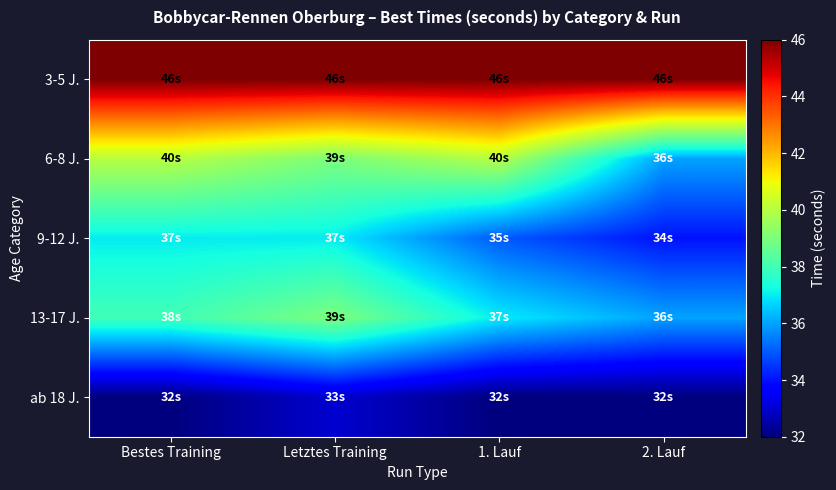

Reading left to right, transcribe all the data shown in this chart.

3-5 J.: Bestes Training=46	Letztes Training=46	1. Lauf=46	2. Lauf=46
6-8 J.: Bestes Training=40	Letztes Training=39	1. Lauf=40	2. Lauf=36
9-12 J.: Bestes Training=37	Letztes Training=37	1. Lauf=35	2. Lauf=34
13-17 J.: Bestes Training=38	Letztes Training=39	1. Lauf=37	2. Lauf=36
ab 18 J.: Bestes Training=32	Letztes Training=33	1. Lauf=32	2. Lauf=32